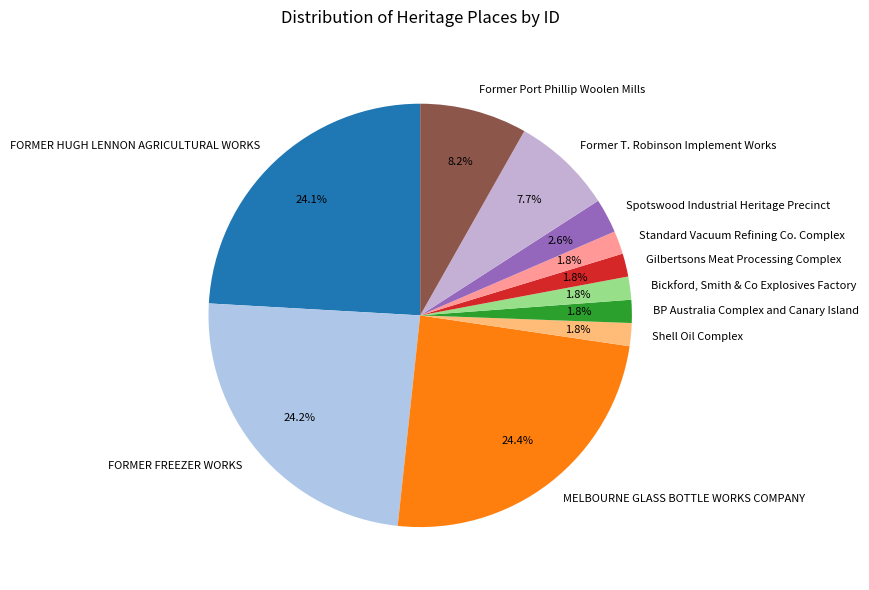

Is there a majority slice in this chart?

No